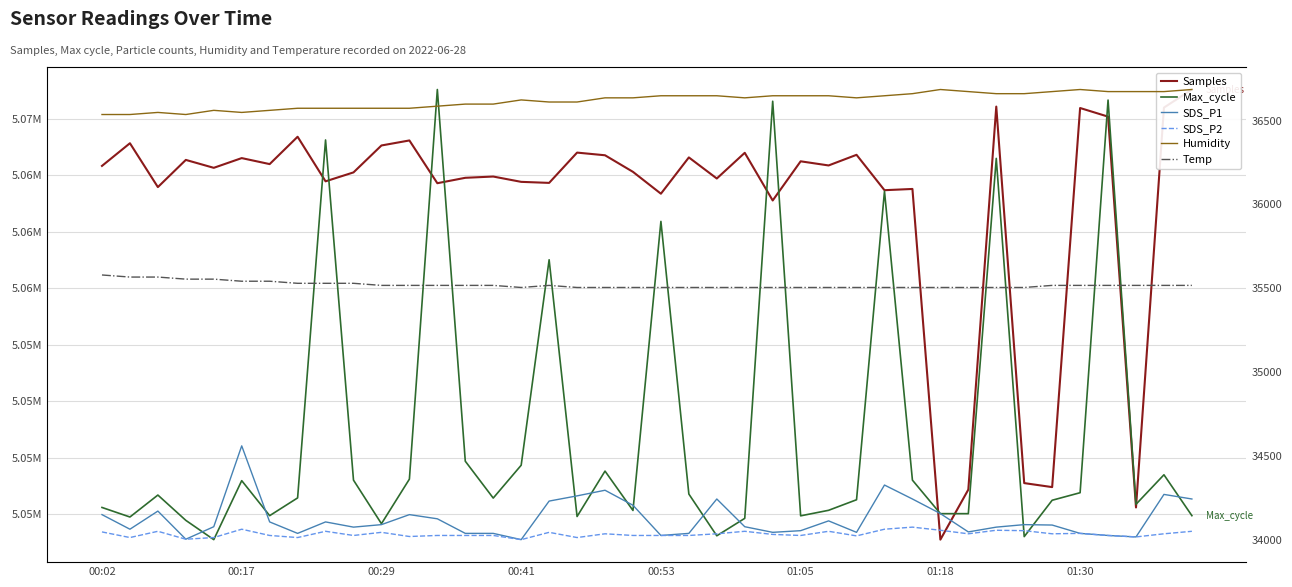

True or false: Samples has more than 1 points higher than both neighbors.

True